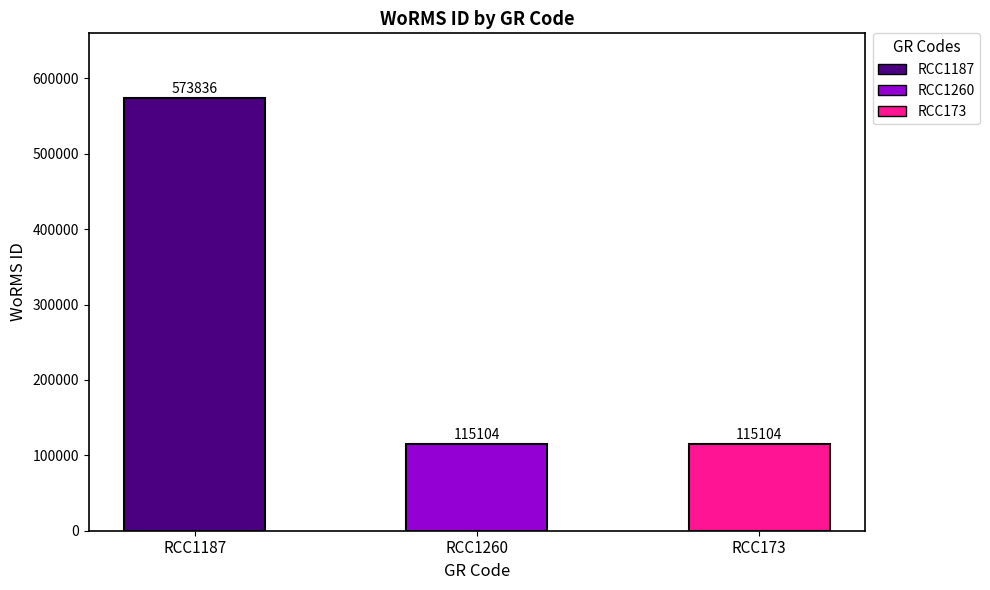

Which has a higher value, RCC173 or RCC1187?

RCC1187